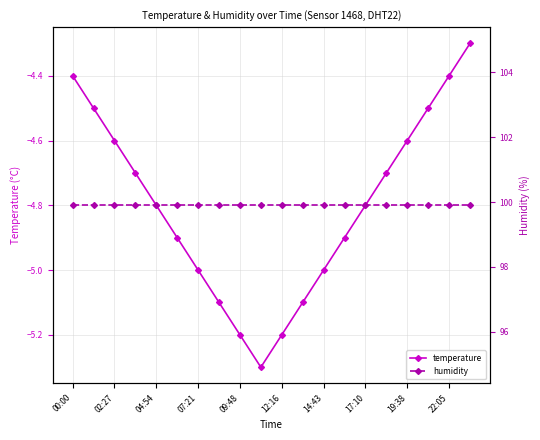

The value of temperature at 04:54 is -4.8. True or false?

True